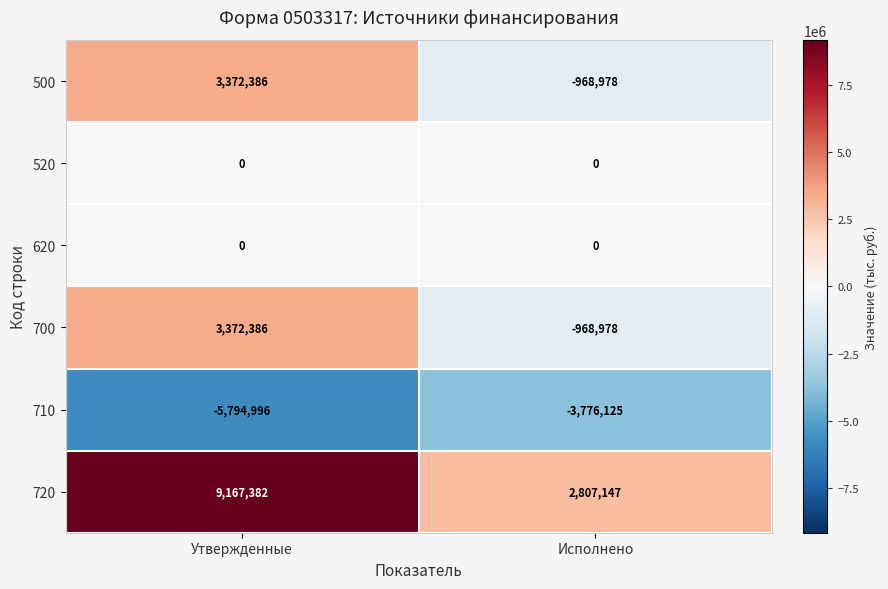

At how many categories does at least one series exceed 2909413?

1